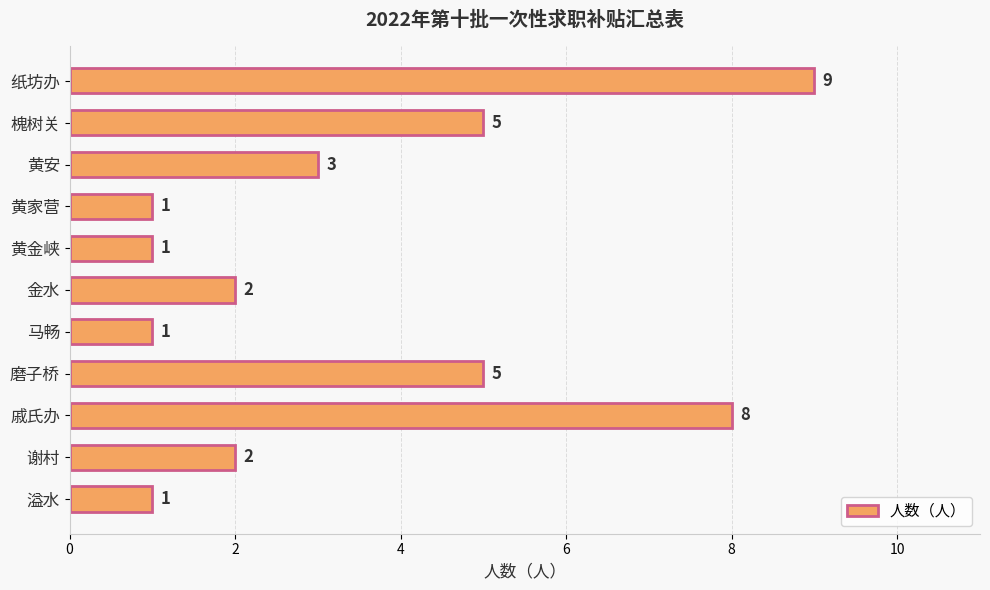

The chart shows a value of 3 at 谢村. True or false?

False